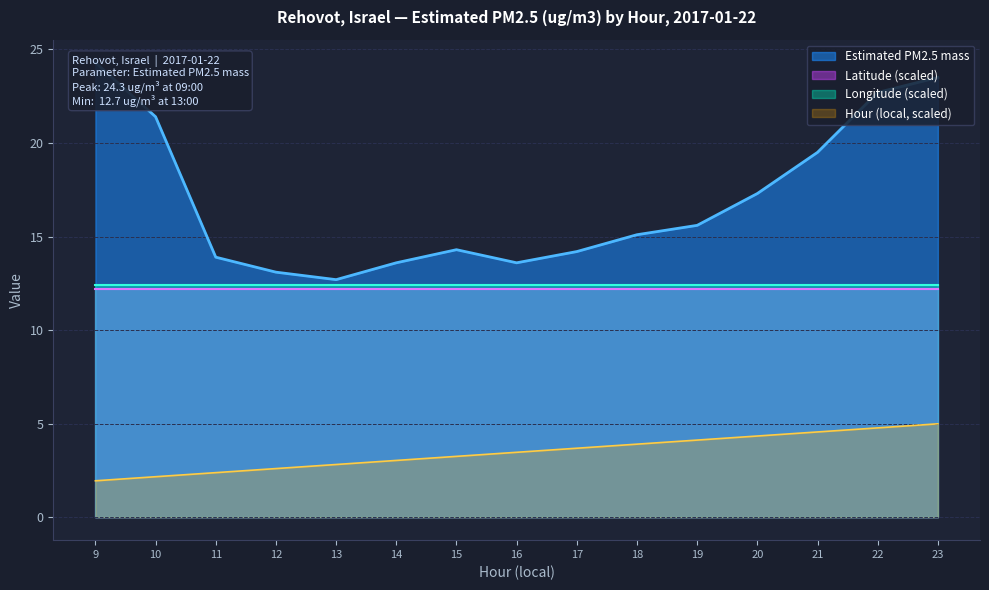

What is the difference between the Hour (local) values at 19 and 22?

0.7